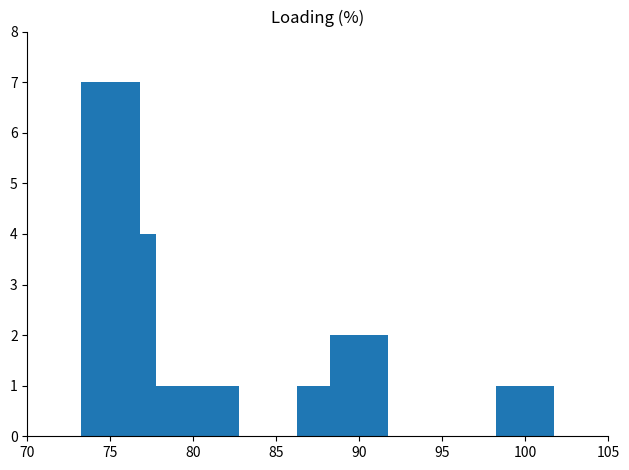

Reading left to right, extract all data points from this chart.

7	4	1	1	1	1	1	1	2	1